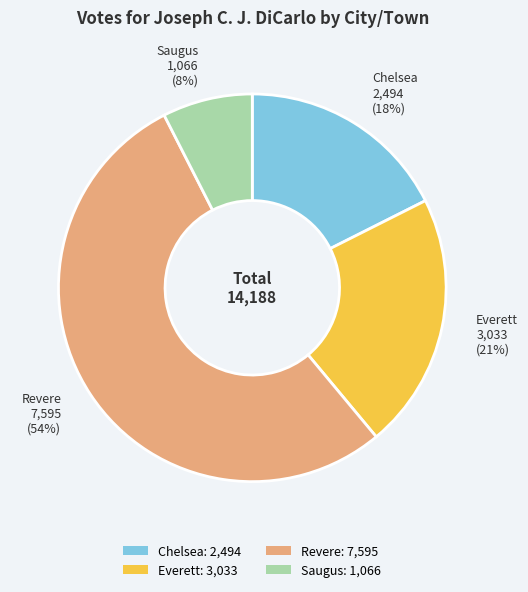

Between Chelsea and Revere, which is larger?

Revere